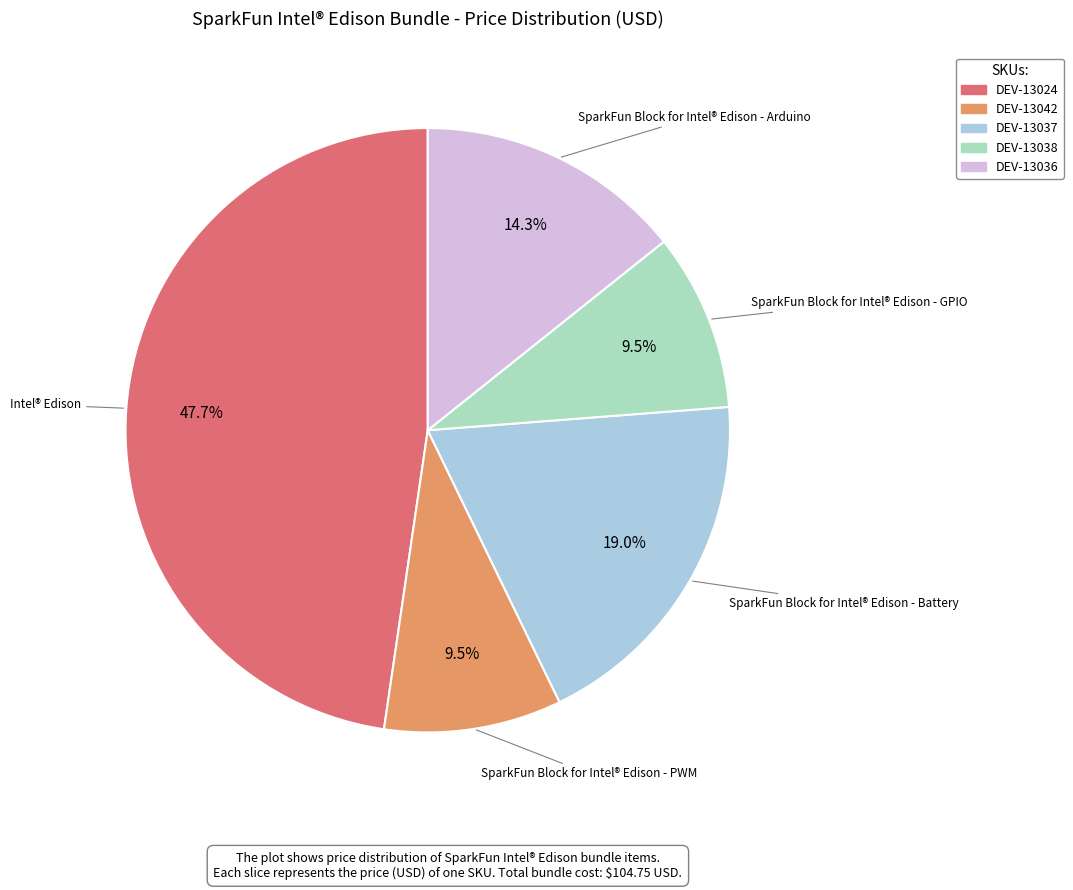

Is there any slice that represents more than half of the pie?

No